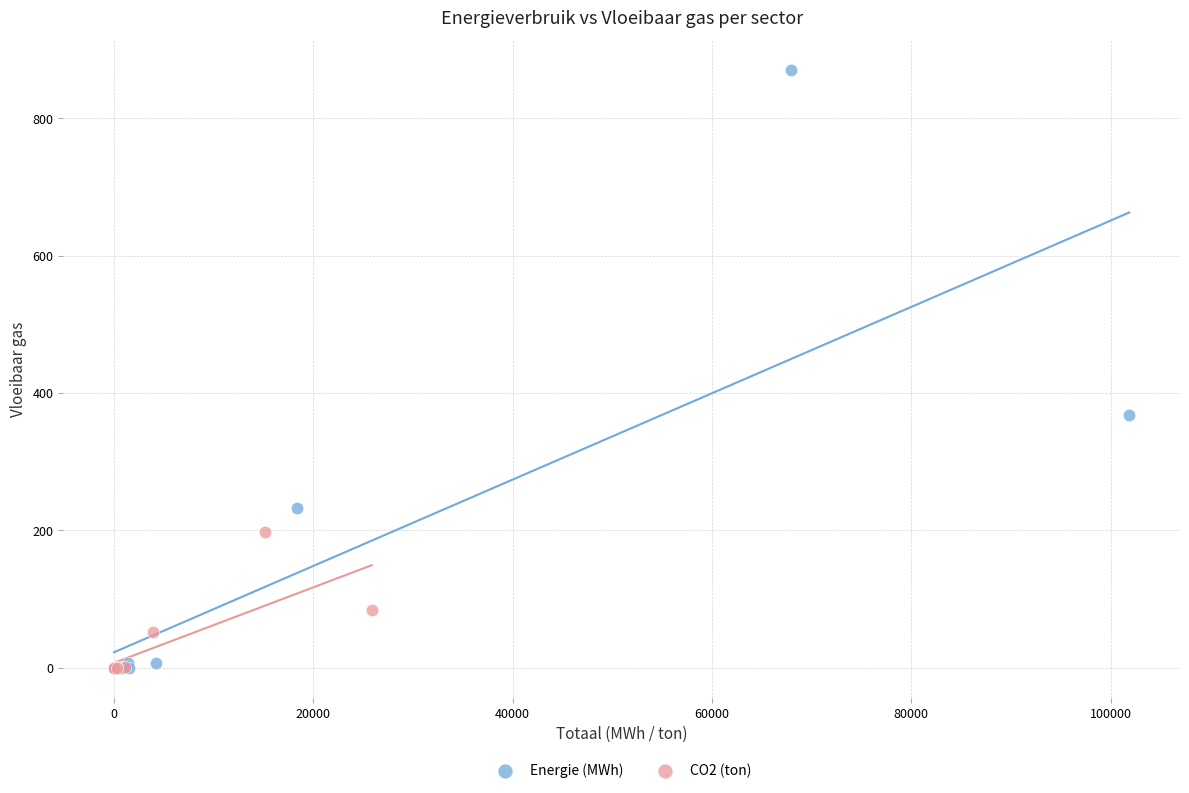

What are all the series names shown in the legend?

Energie (MWh), CO2 (ton)